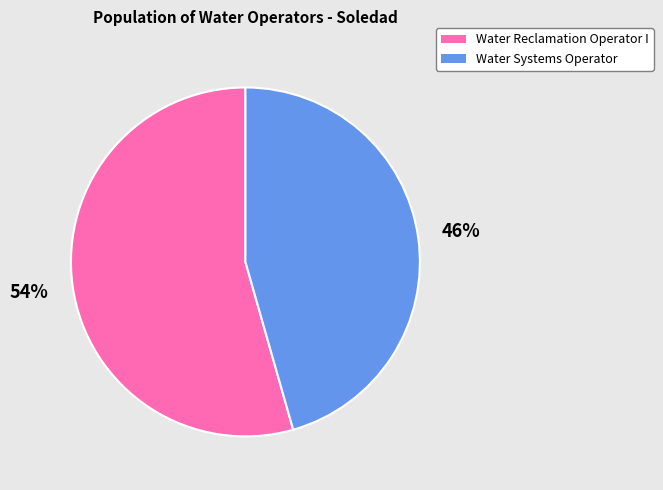

How many segments does this pie chart have?

2